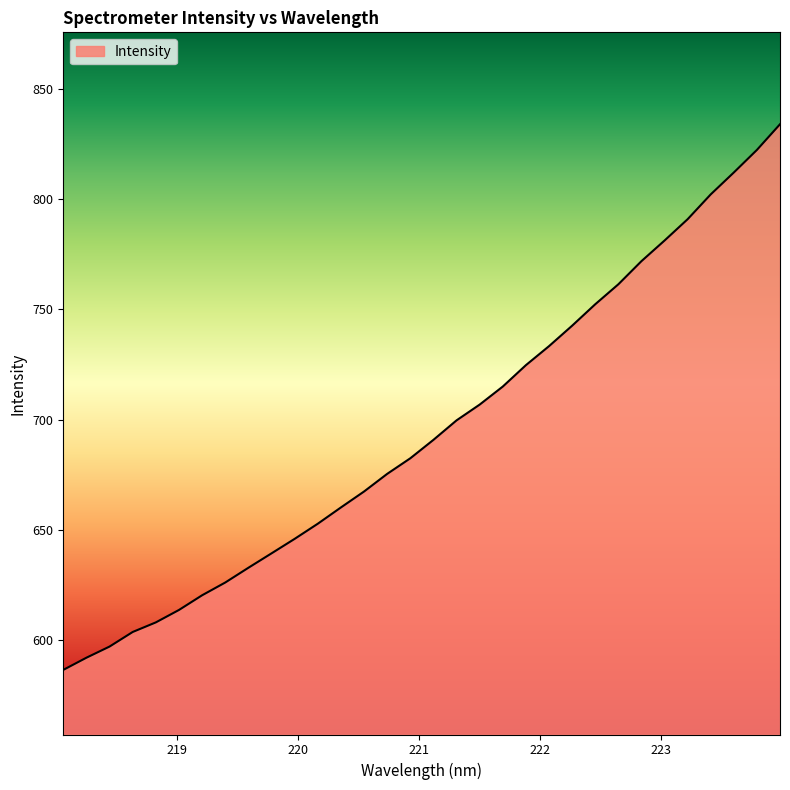

What is the difference between the maximum and minimum values?

247.6